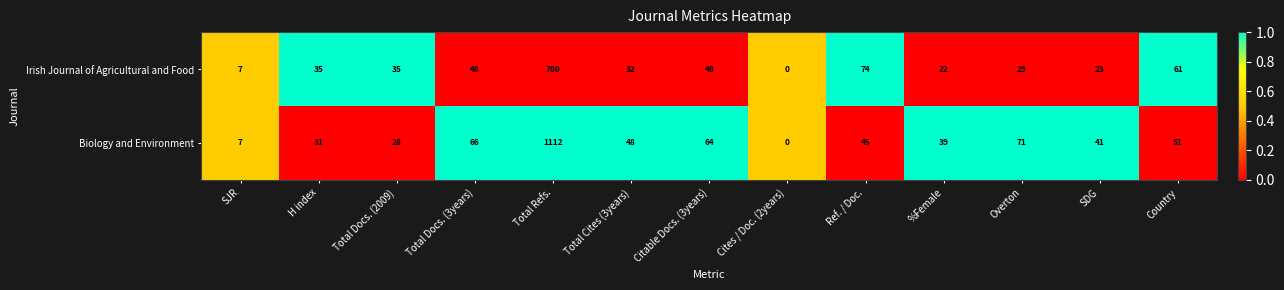

The Biology and Environment series shows 44 at Total Docs. (3years). True or false?

False